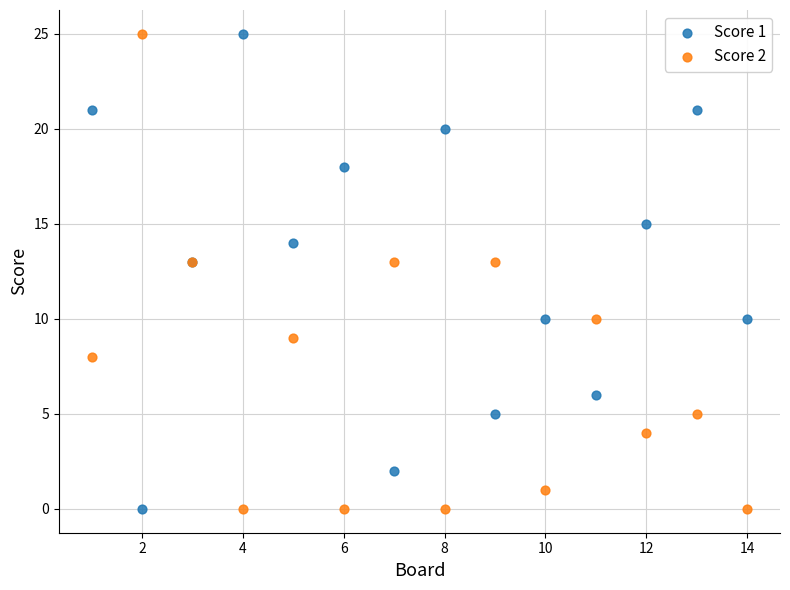

What is the X range (max minus min) for the scatter plot?

13